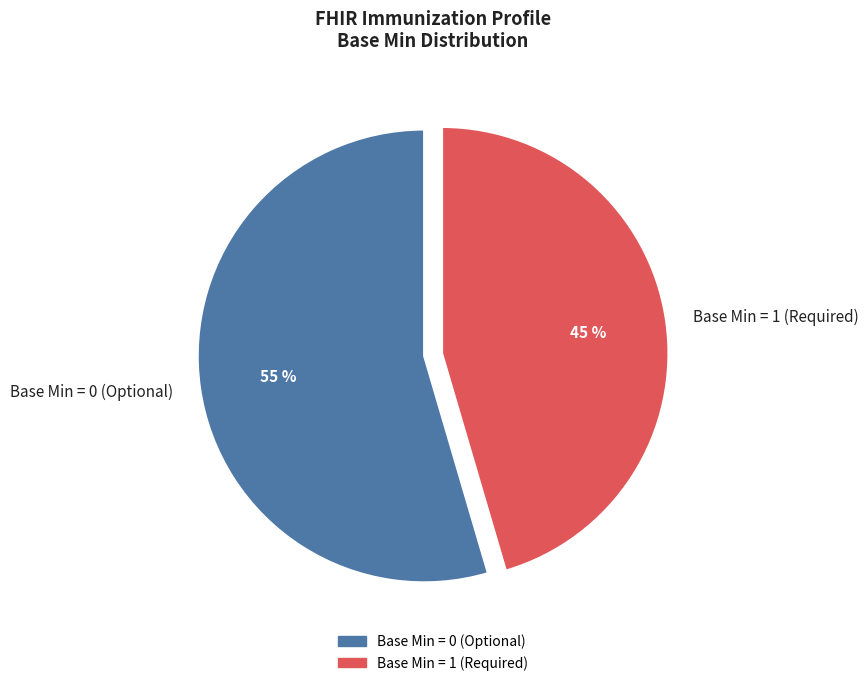

To the nearest percent, what is the average slice percentage?

50%